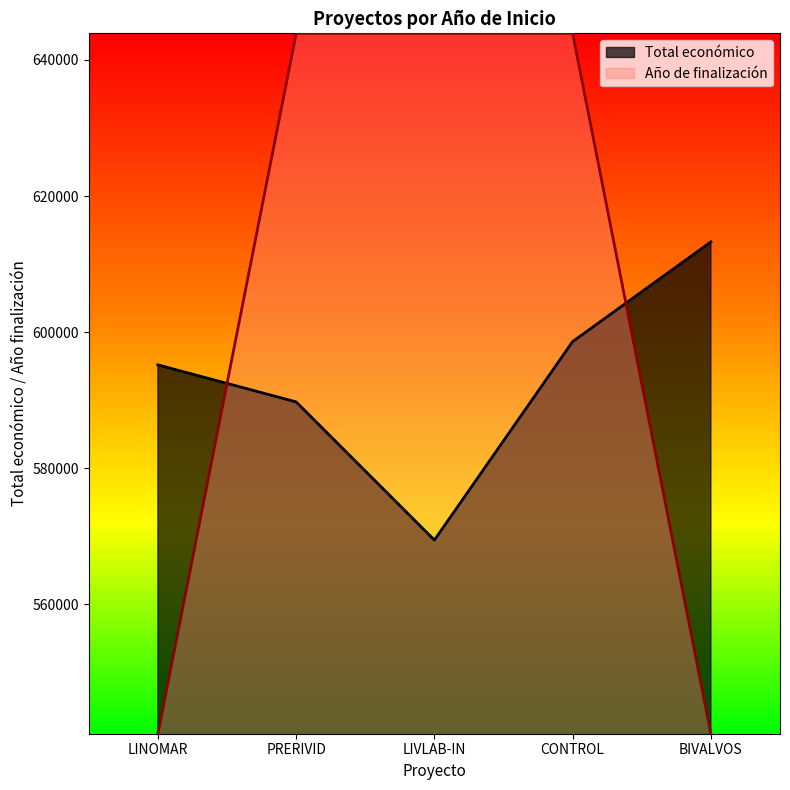

Between LIVLAB-IN and CONTROL, which series saw the biggest shift?

Total económico